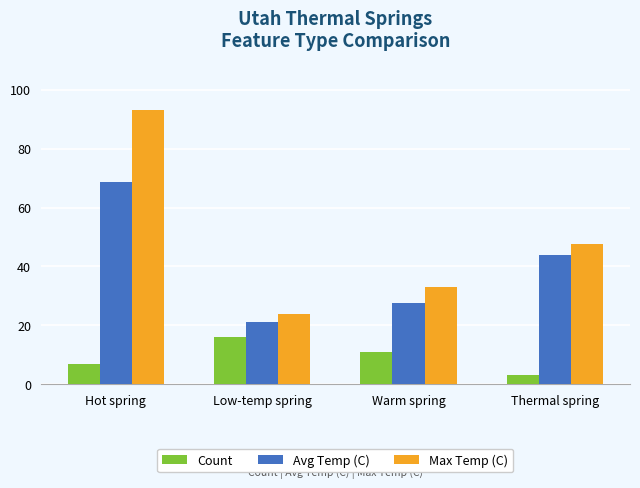

What is the difference between the Max Temp (C) values at Low-temp spring and Thermal spring?

23.5